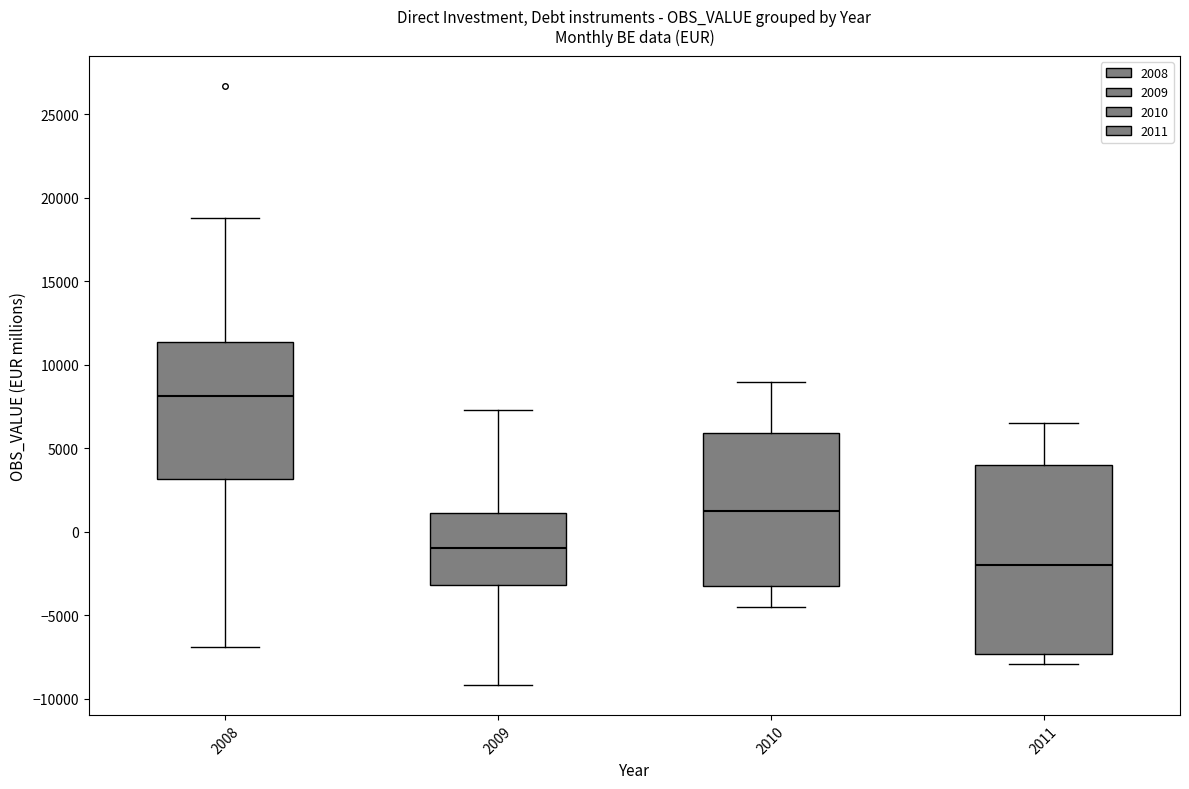

Comparing the boxes themselves (not the whiskers), which one is the tallest?

2011